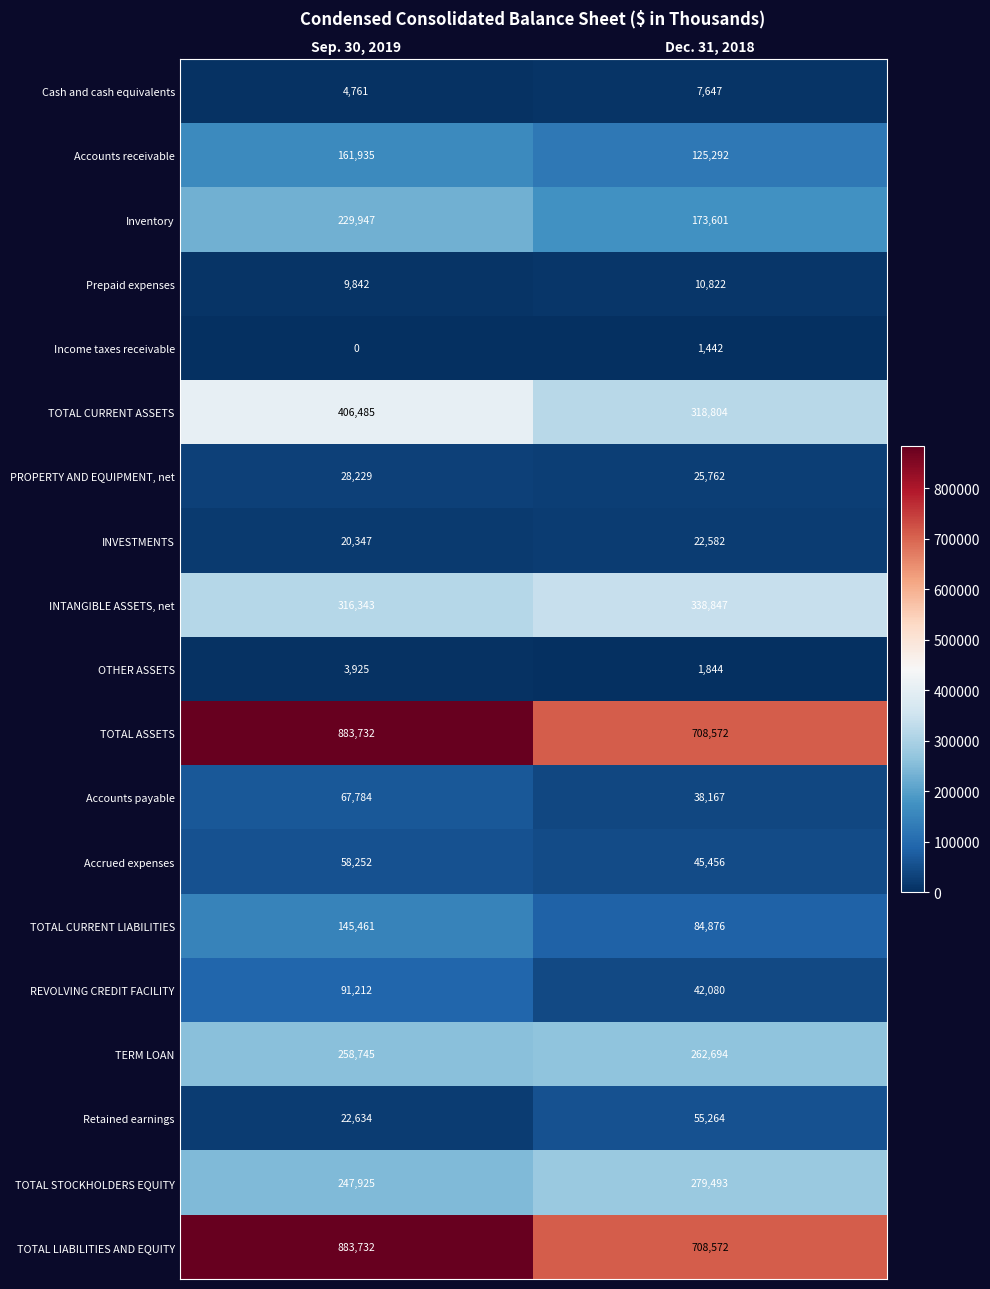

The Cash and cash equivalents series shows 2566 at Dec. 31, 2018. True or false?

False